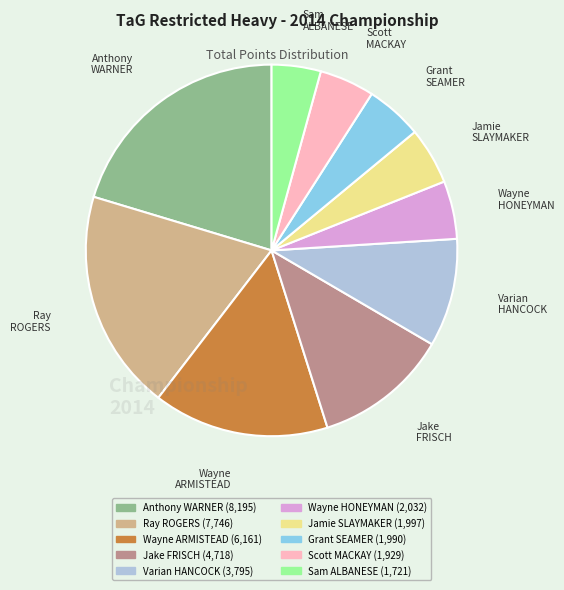

The Grant SEAMER slice represents 5% of the pie. True or false?

True